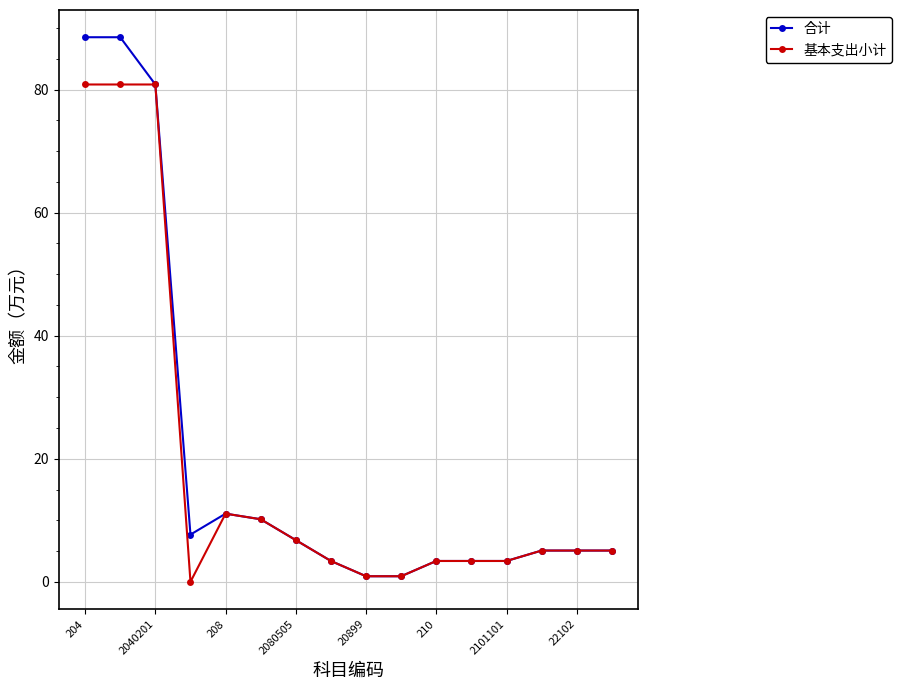

How many values in 基本支出小计 are above zero?

15